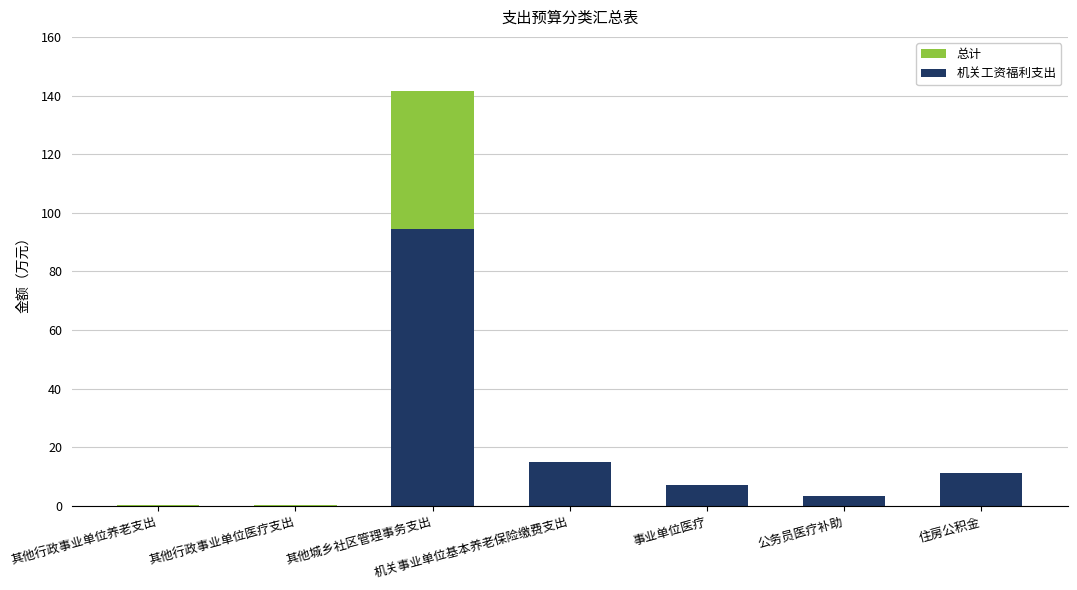

How many data points in 总计 are less than 7?

3